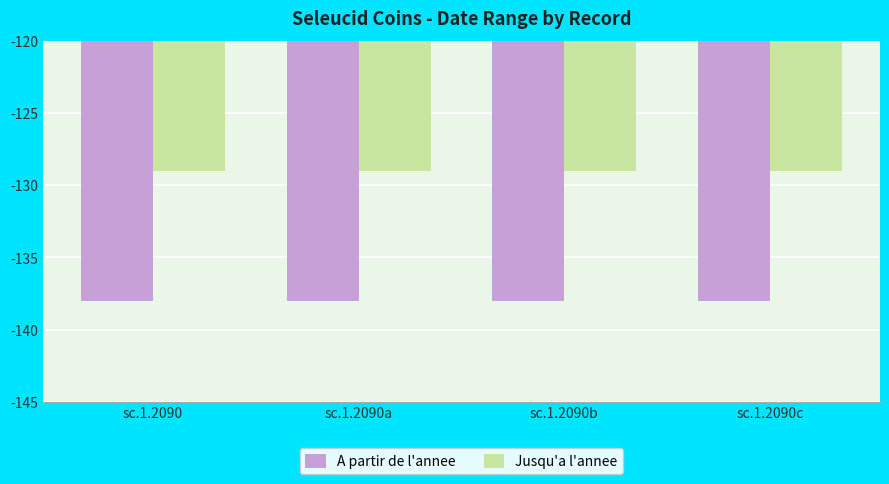

Is the value of Jusqu'a l'annee at sc.1.2090 greater than the value of A partir de l'annee at sc.1.2090b?

Yes